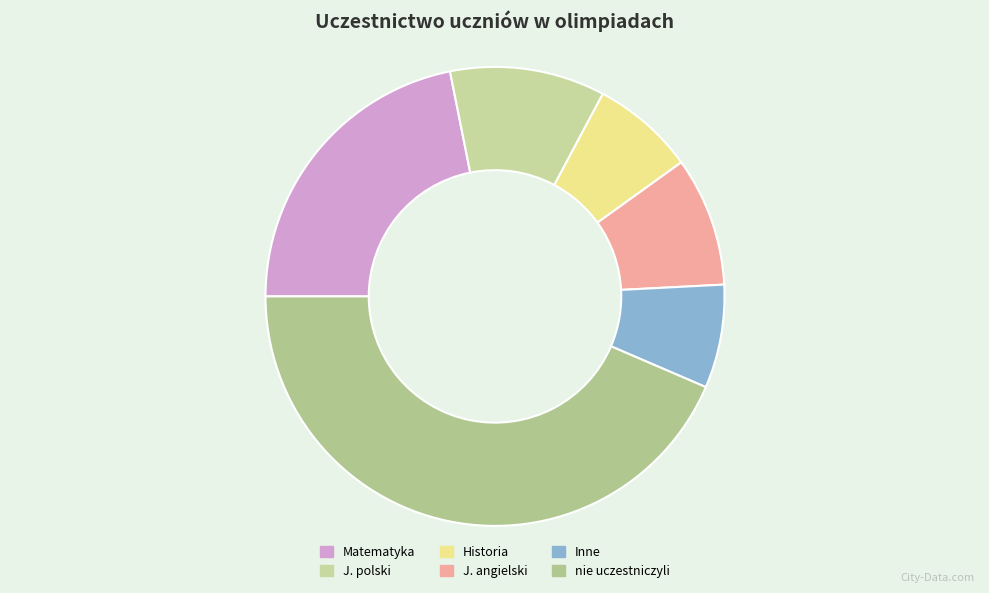

Which slice is the smallest?

Historia